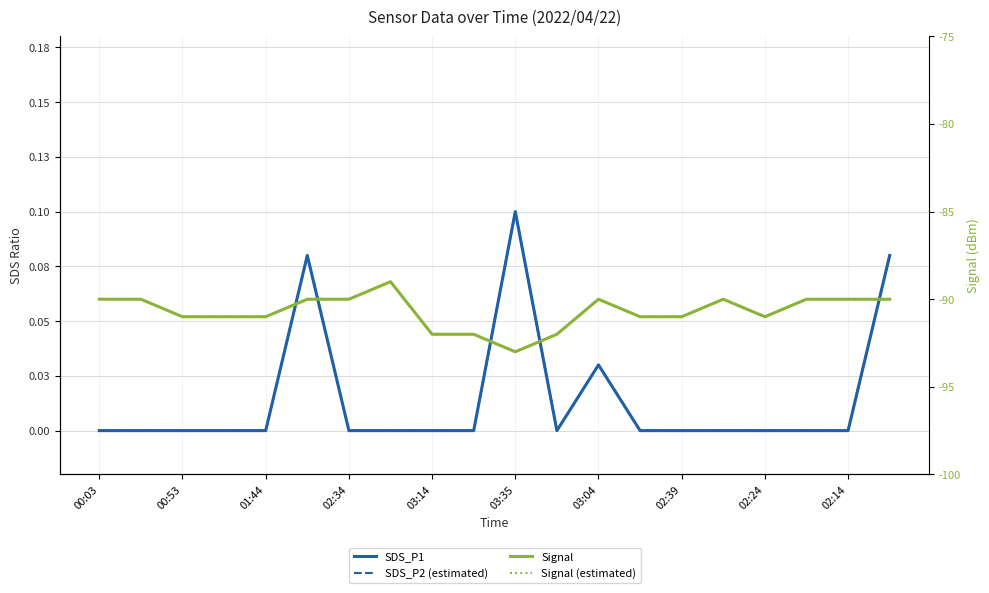

Reading right to left, what are all the values shown in this chart?

SDS_P1: 0.1	0.0	0.0	0.0	0.0	0.0	0.0	0.0	0.0	0.1	0.0	0.0	0.0	0.0	0.1	0.0	0.0	0.0	0.0	0.0
SDS_P2 (estimated): 0.1	0.0	0.0	0.0	0.0	0.0	0.0	0.0	0.0	0.1	0.0	0.0	0.0	0.0	0.1	0.0	0.0	0.0	0.0	0.0
Signal: -90.0	-90.0	-90.0	-91.0	-90.0	-91.0	-91.0	-90.0	-92.0	-93.0	-92.0	-92.0	-89.0	-90.0	-90.0	-91.0	-91.0	-91.0	-90.0	-90.0
Signal (estimated): -90.0	-90.0	-90.0	-91.0	-90.0	-91.0	-91.0	-90.0	-92.0	-93.0	-92.0	-92.0	-89.0	-90.0	-90.0	-91.0	-91.0	-91.0	-90.0	-90.0